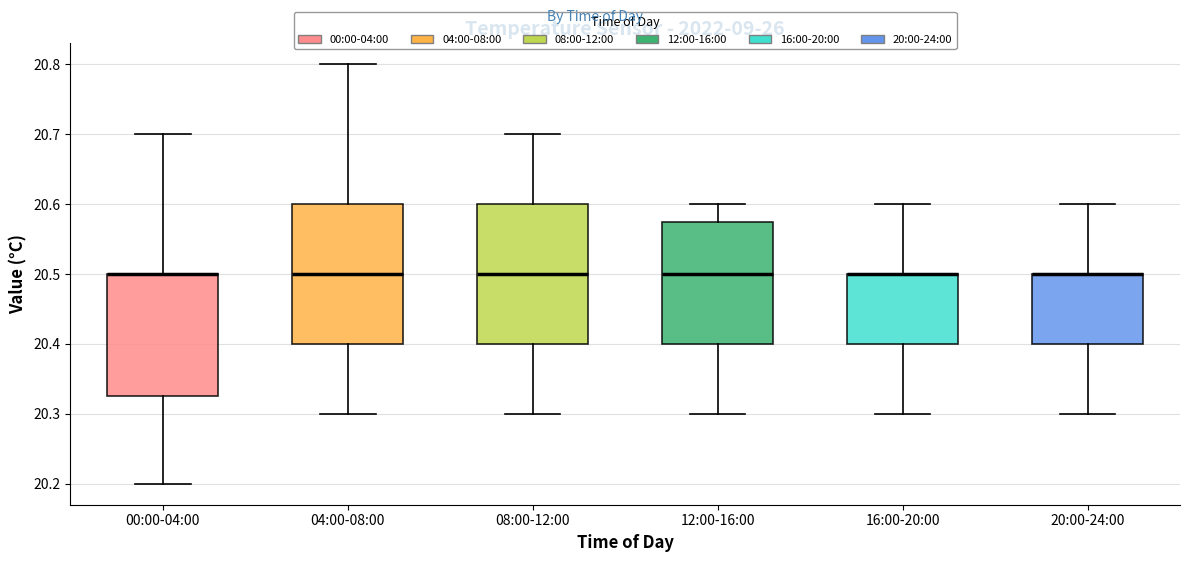

Where does the upper whisker of the box for 08:00-12:00 end on the y-axis? The values are not printed on the chart, so give them approximately, as read against the axis.

20.70